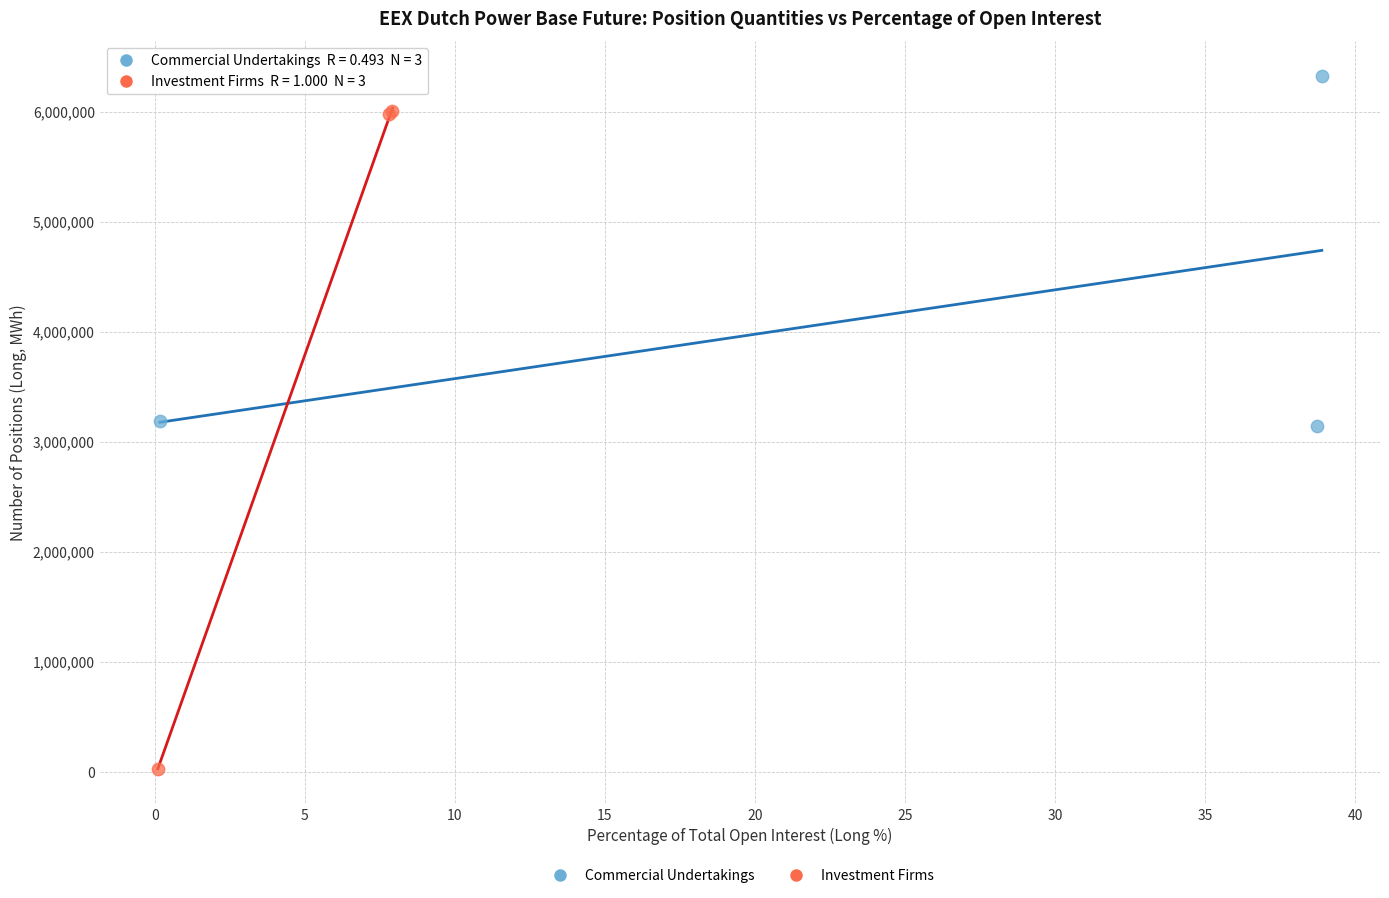

Which series has the widest spread of Y values?

Investment Firms